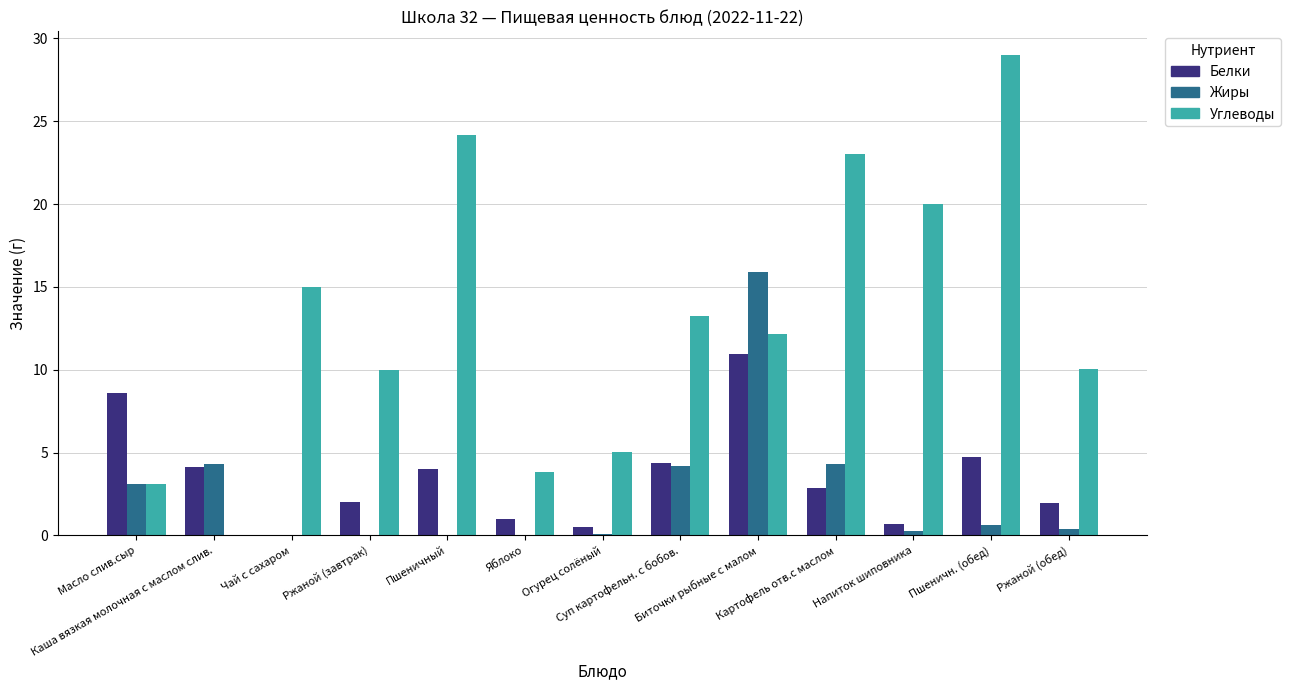

Which series has the largest total across all categories?

Углеводы